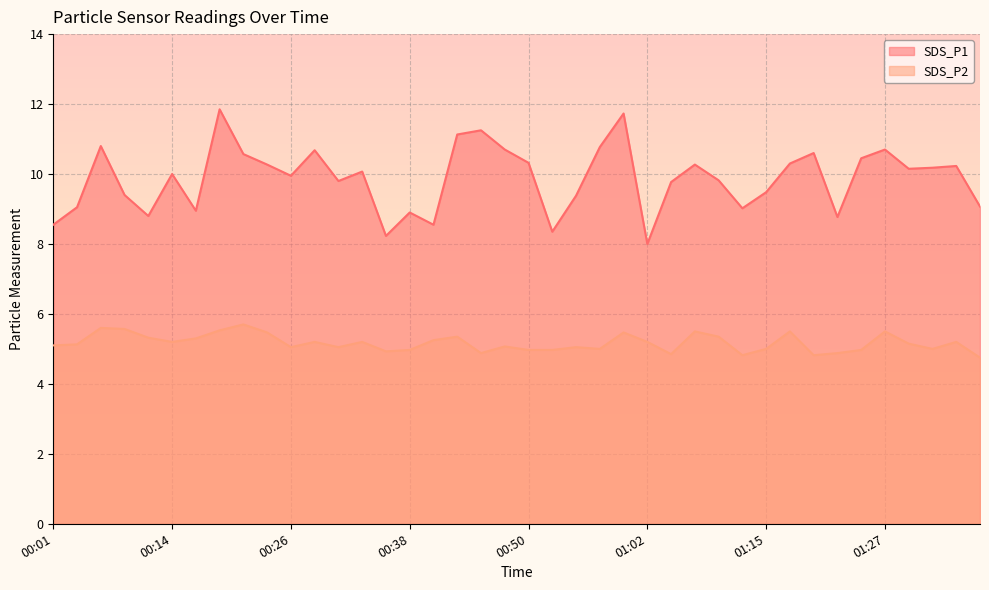

Which series has the largest total across all categories?

SDS_P1